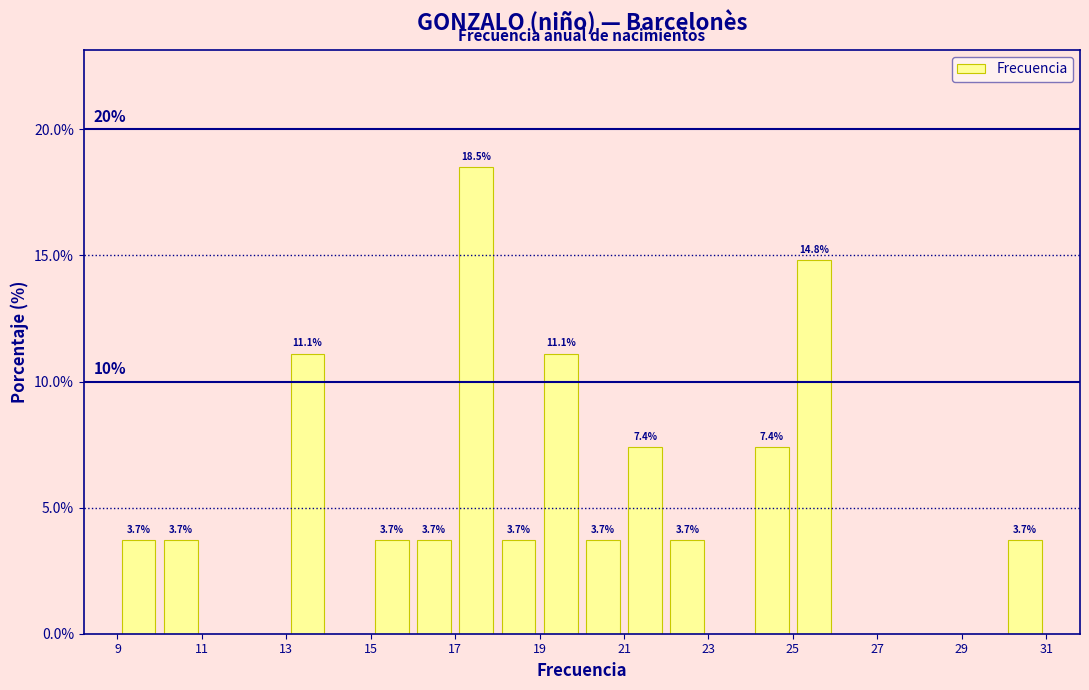

Over which range of the x-axis is the bar tallest?

17 to 18